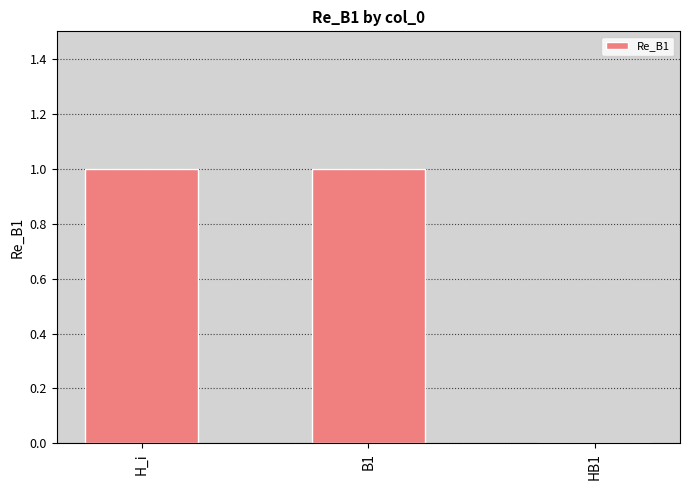

What is the maximum value shown in the chart?

1